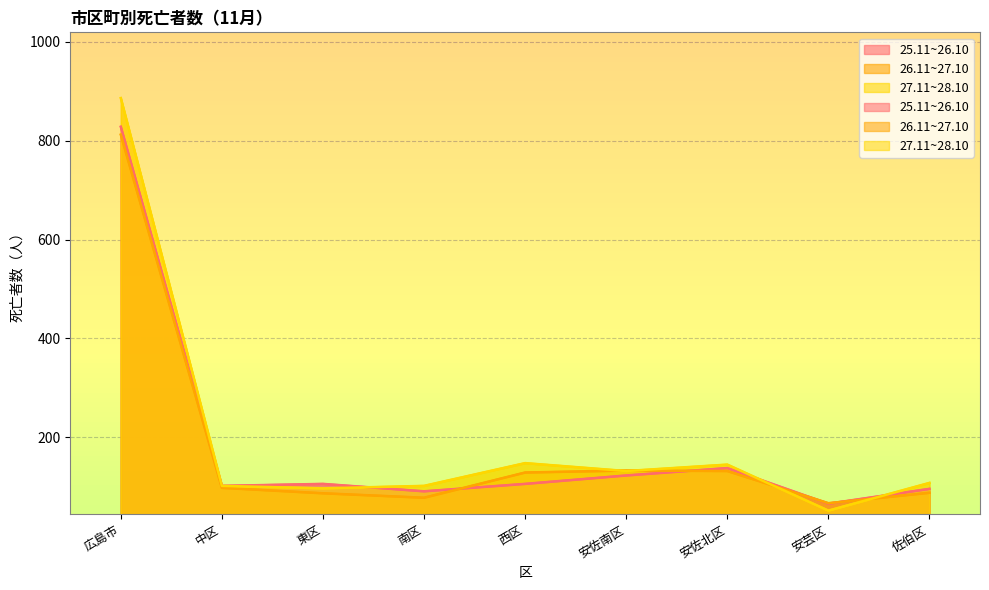

The 25.11~26.10 series shows 138 at 安佐北区. True or false?

True